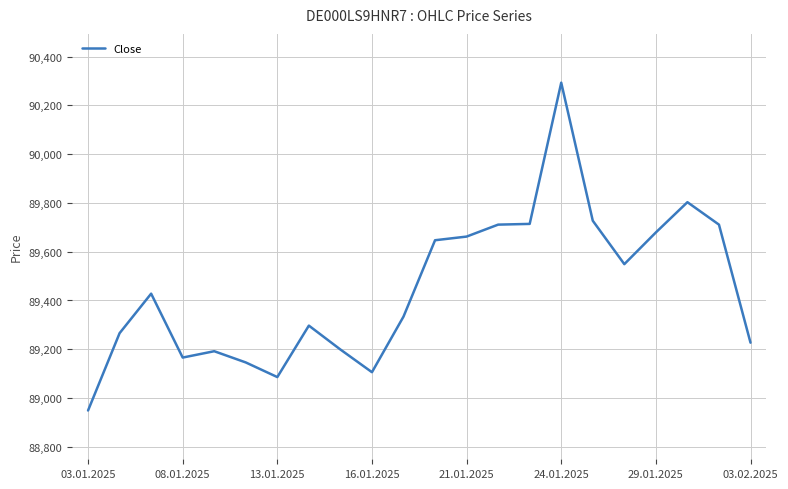

What is the difference between the maximum and minimum values?

1344